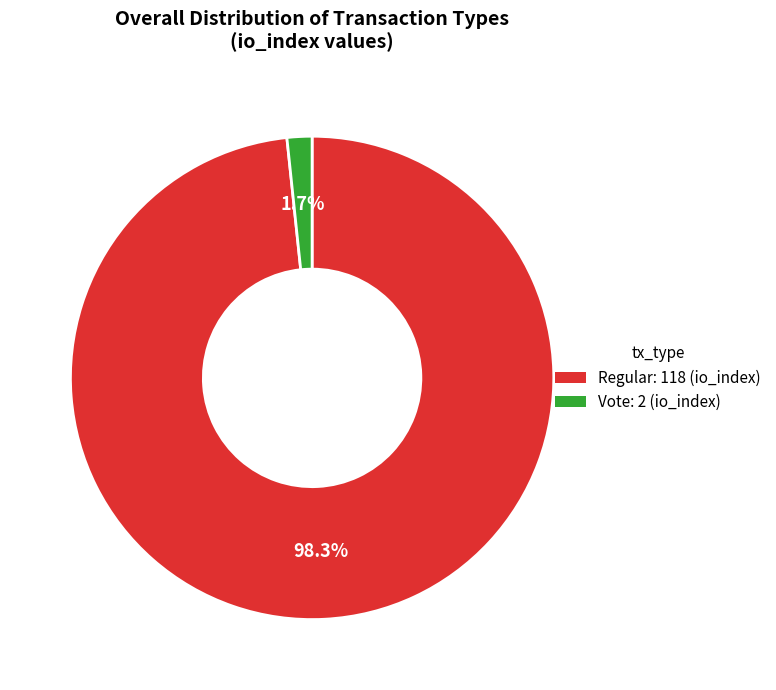

Is there any slice that represents more than half of the pie?

Yes